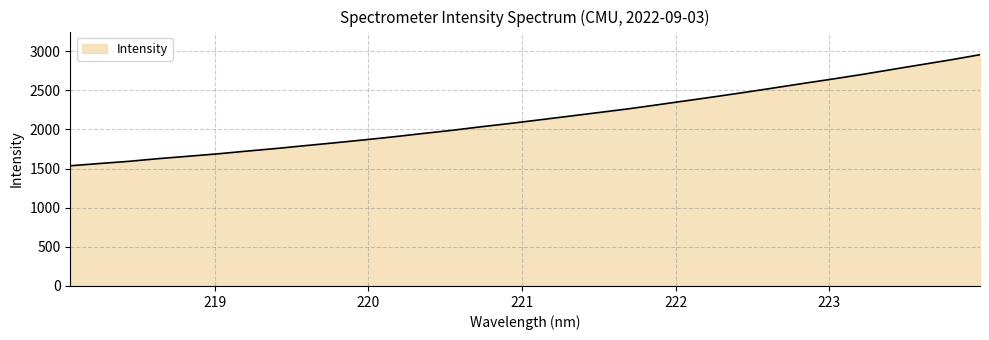

What is the difference between the maximum and minimum values?

1419.2